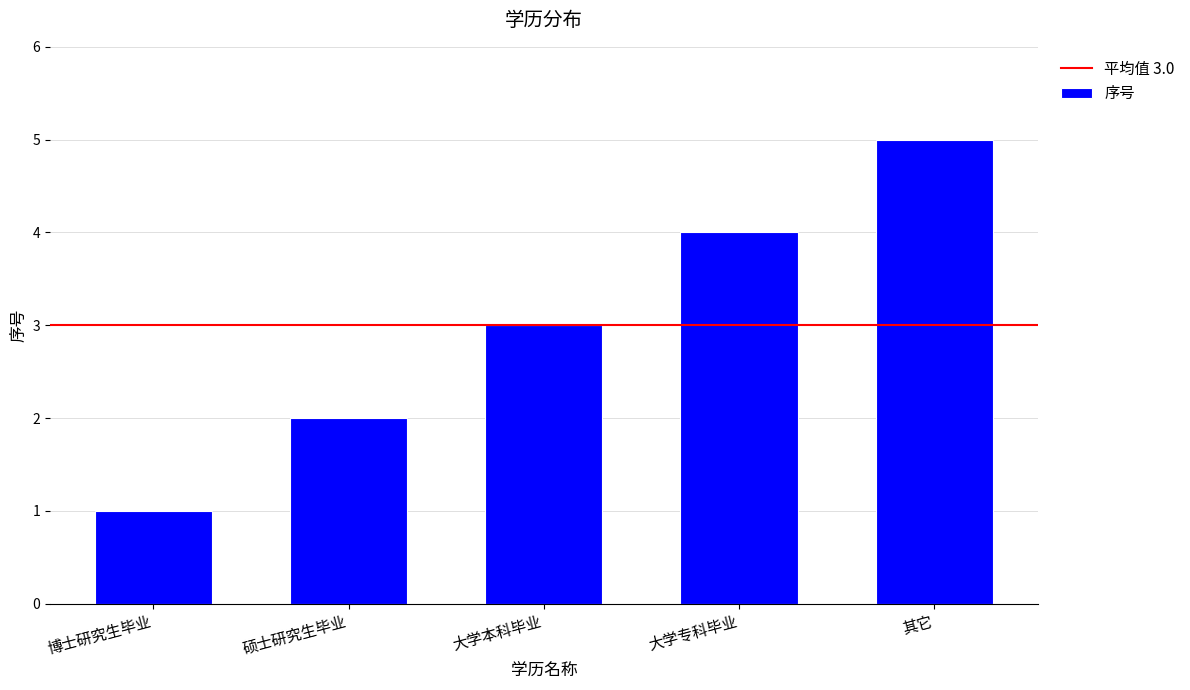

What is the approximate value at 其它?

5